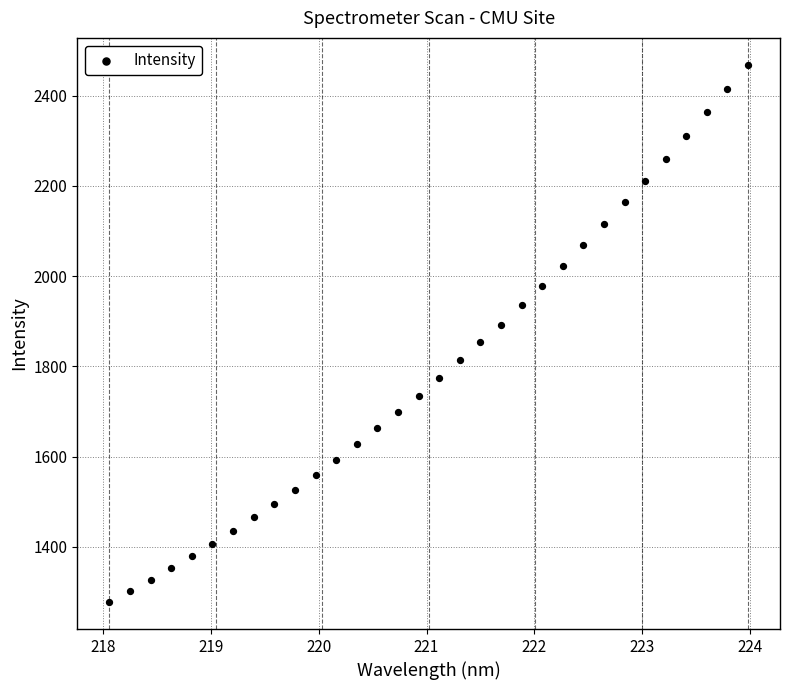

What is the range of Y values (max minus min)?

1191.0